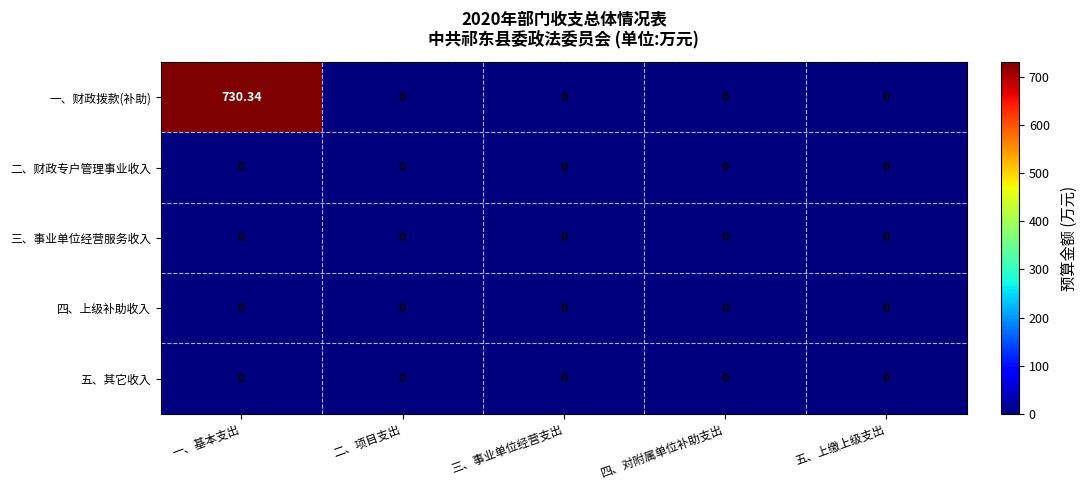

Which series has the widest spread of values?

一、财政拨款(补助)